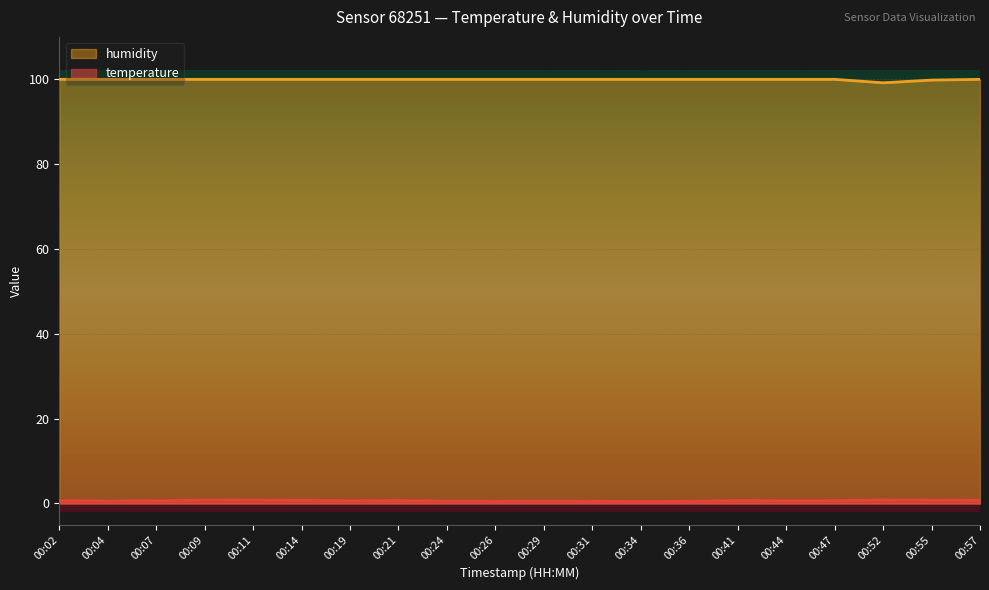

What is the maximum value for temperature?

0.8